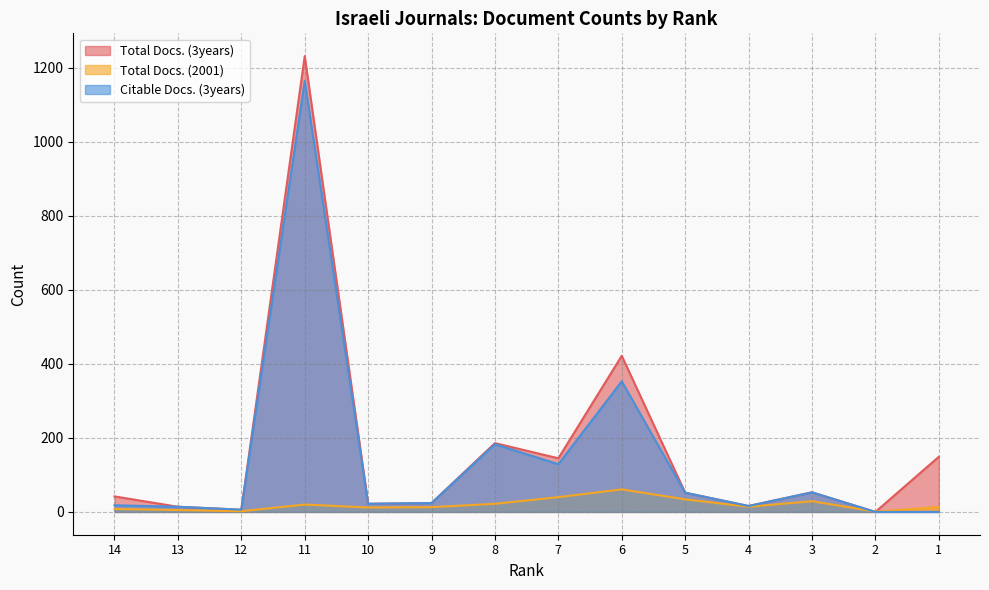

At which label does Total Docs. (3years) first exceed 52?

11